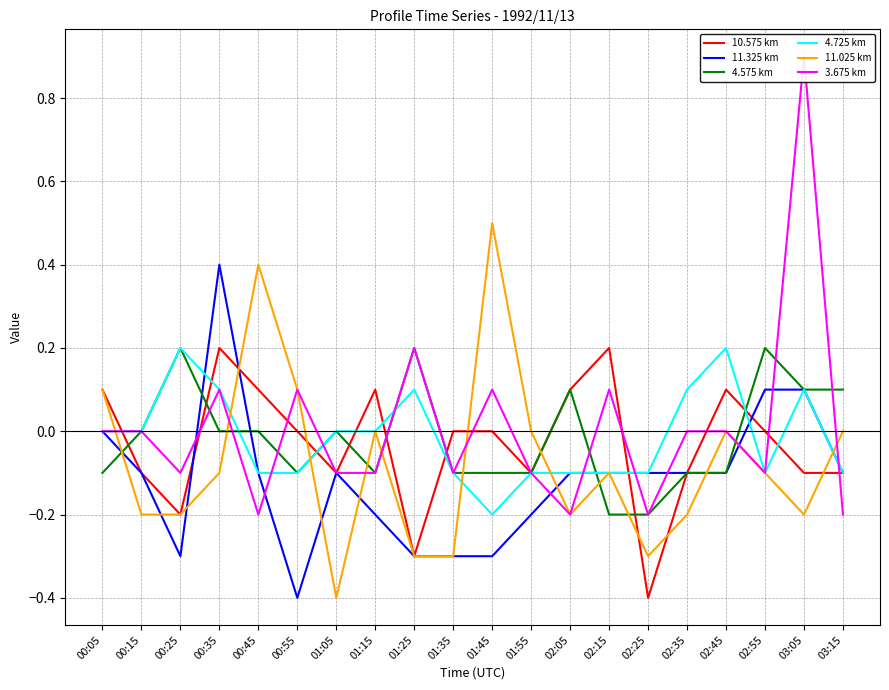

The 11.325 km series shows -0.0 at 00:45. True or false?

False